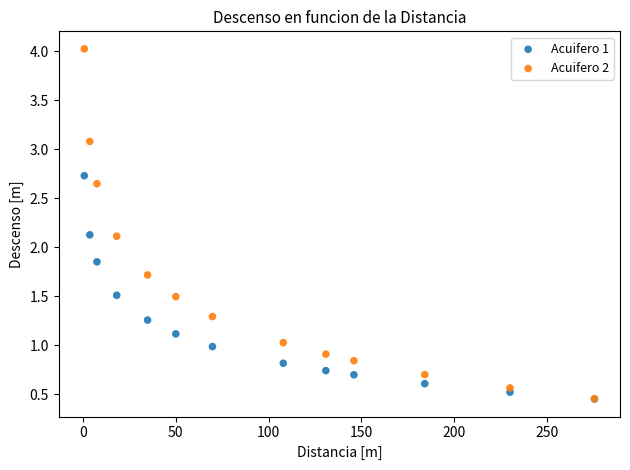

Which series has the widest spread of Y values?

Acuifero 2